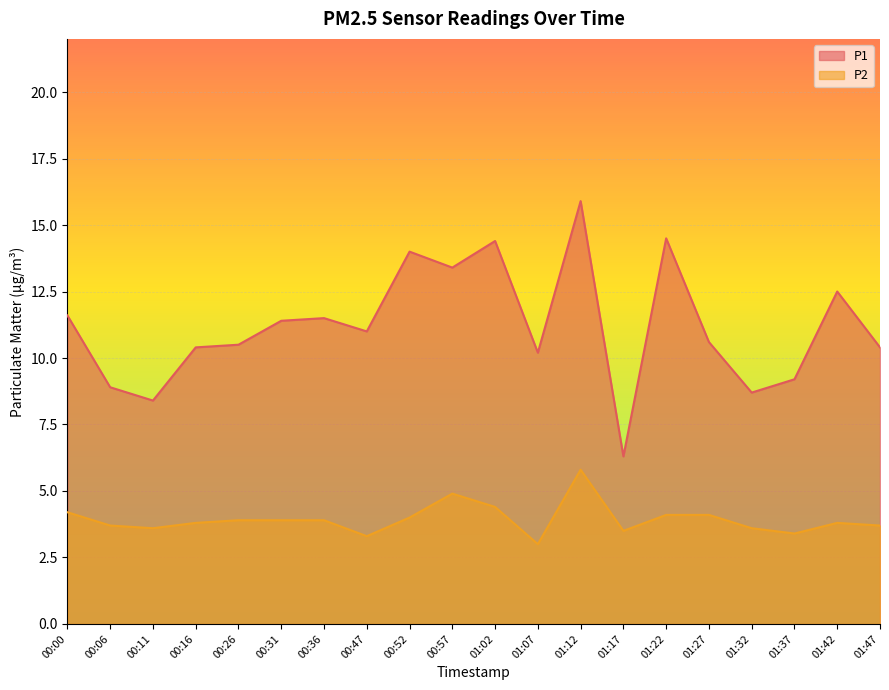

Where is P1 nearest to the value 11?

00:47